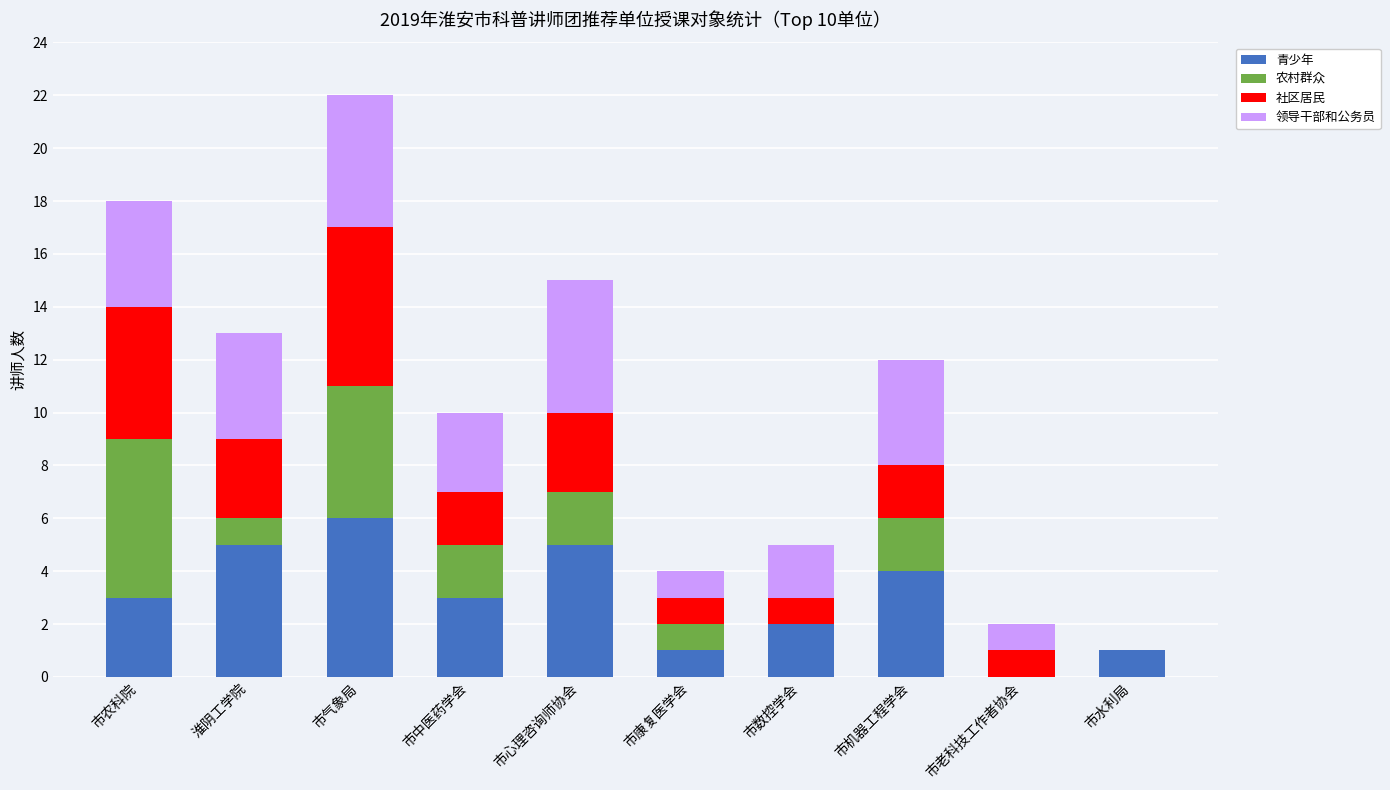

At which category is the sum across all series the highest?

市气象局